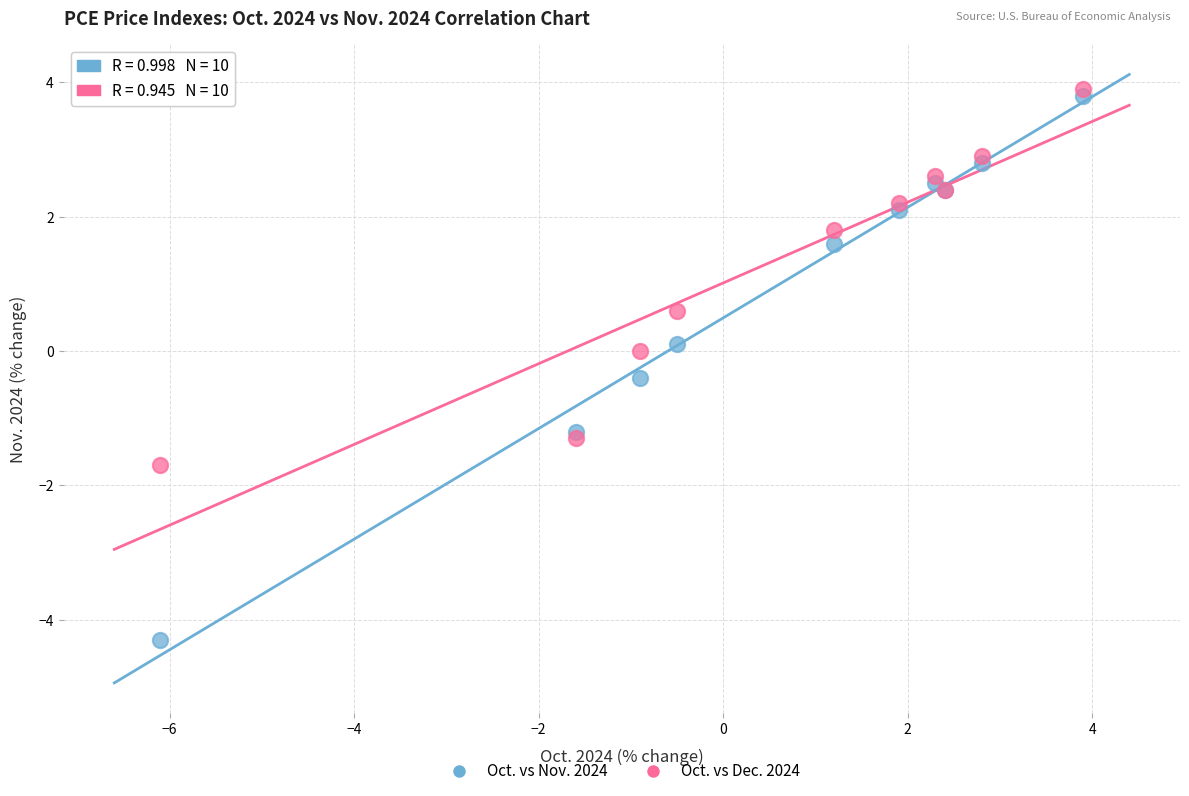

Which series contains the lowest Y value?

Oct. vs Nov. 2024